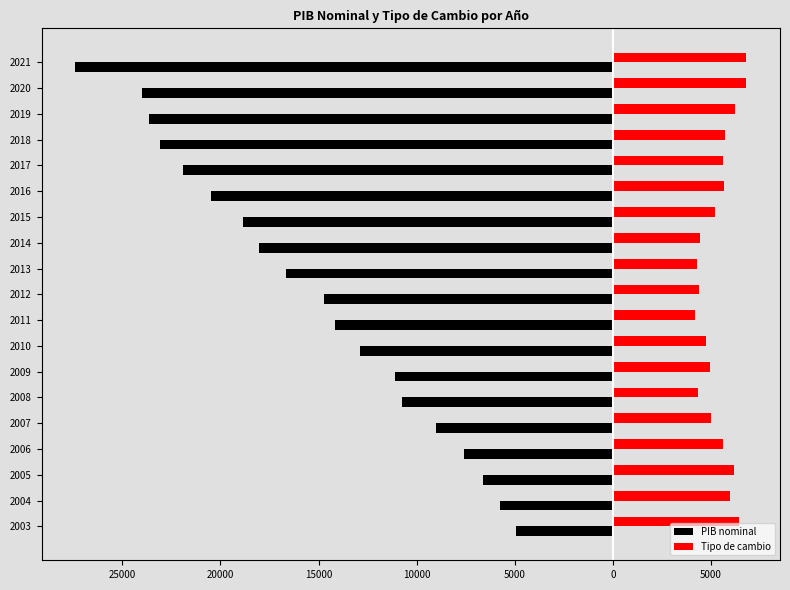

What are all the series names shown in the legend?

PIB nominal, Tipo de cambio